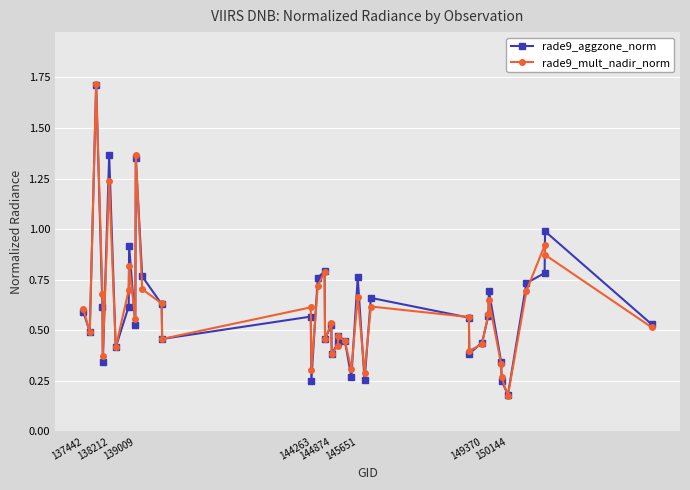

What is the highest value of the rade9_aggzone_norm series?

1.7